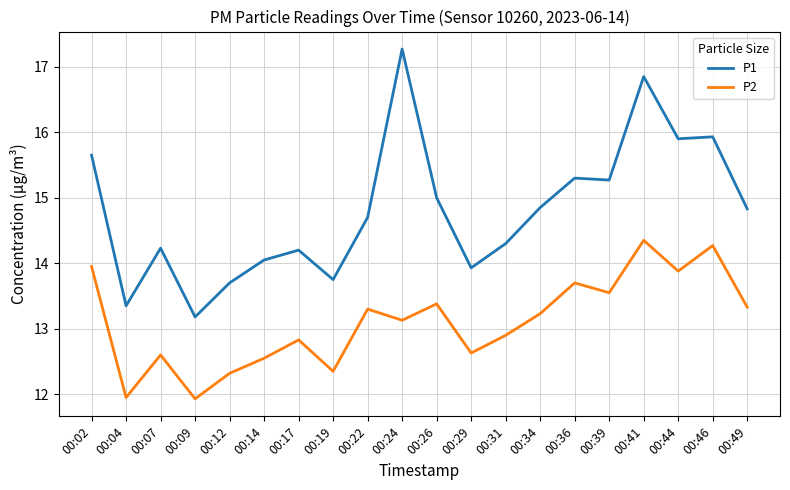

Which series has the widest spread of values?

P1